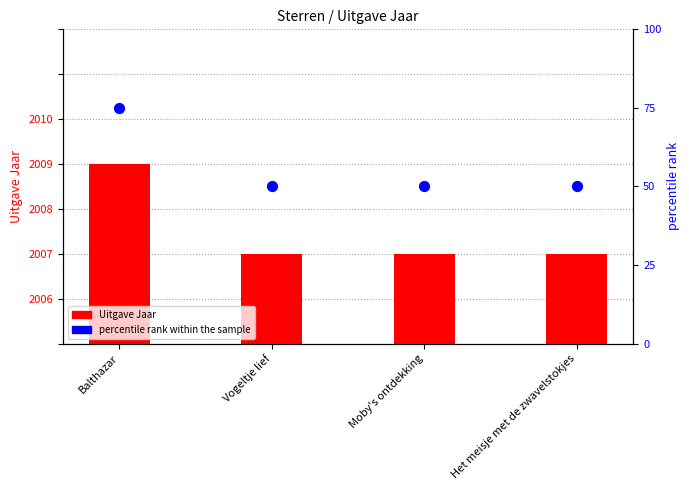

Which series contains the highest Y value?

percentile rank within the sample